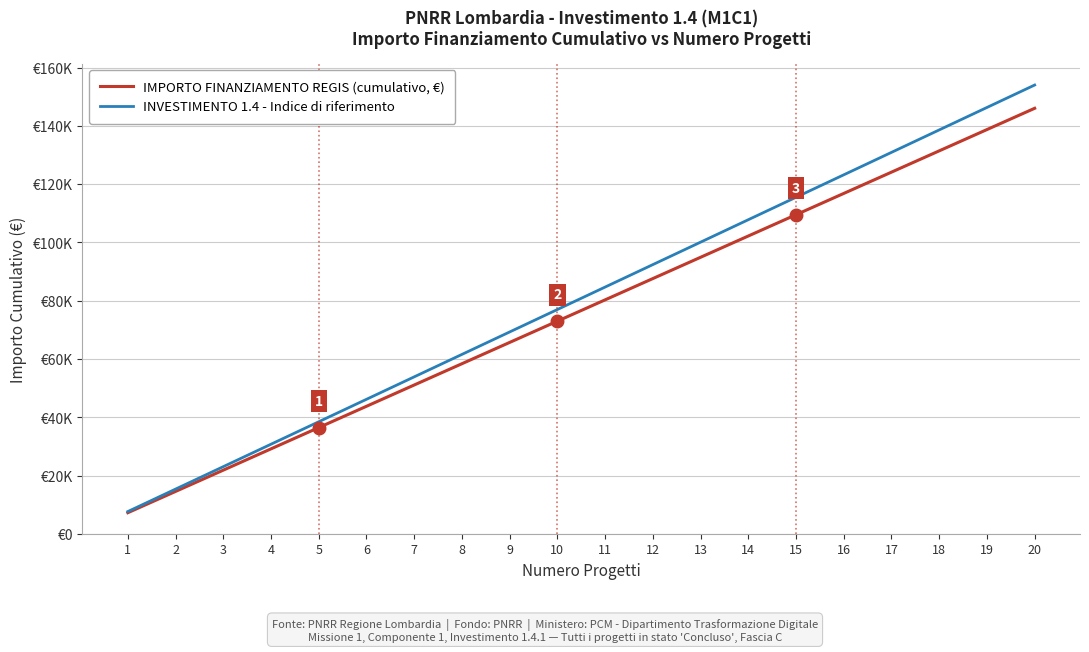

Which category has the highest value in the IMPORTO FINANZIAMENTO REGIS (cumulativo, €) series?

20